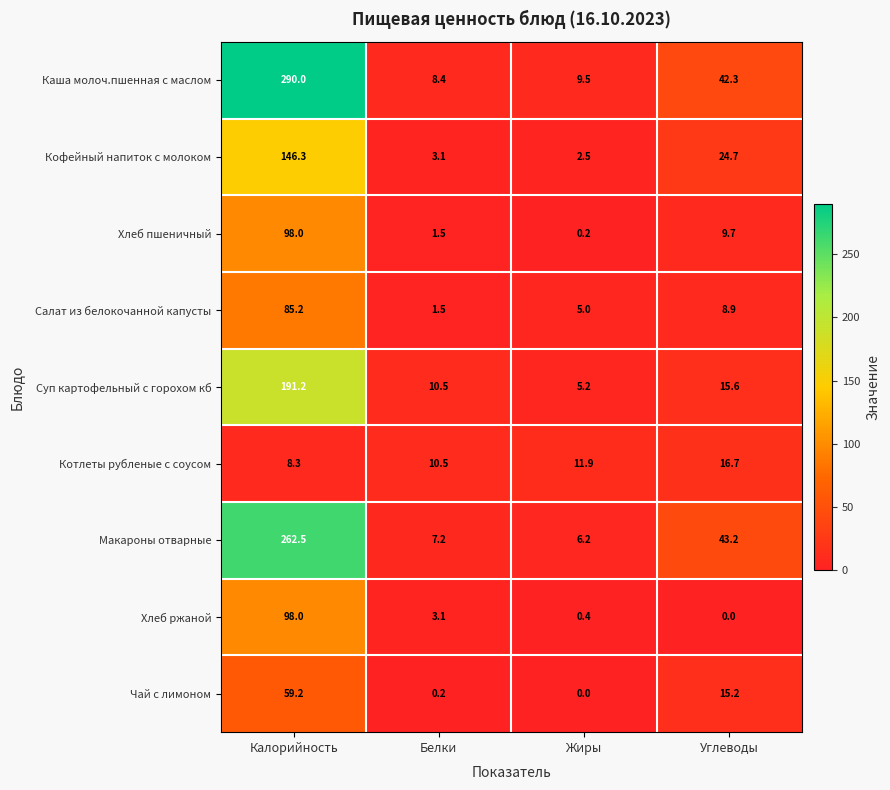

At which label does Салат из белокочанной капусты reach its peak?

Калорийность